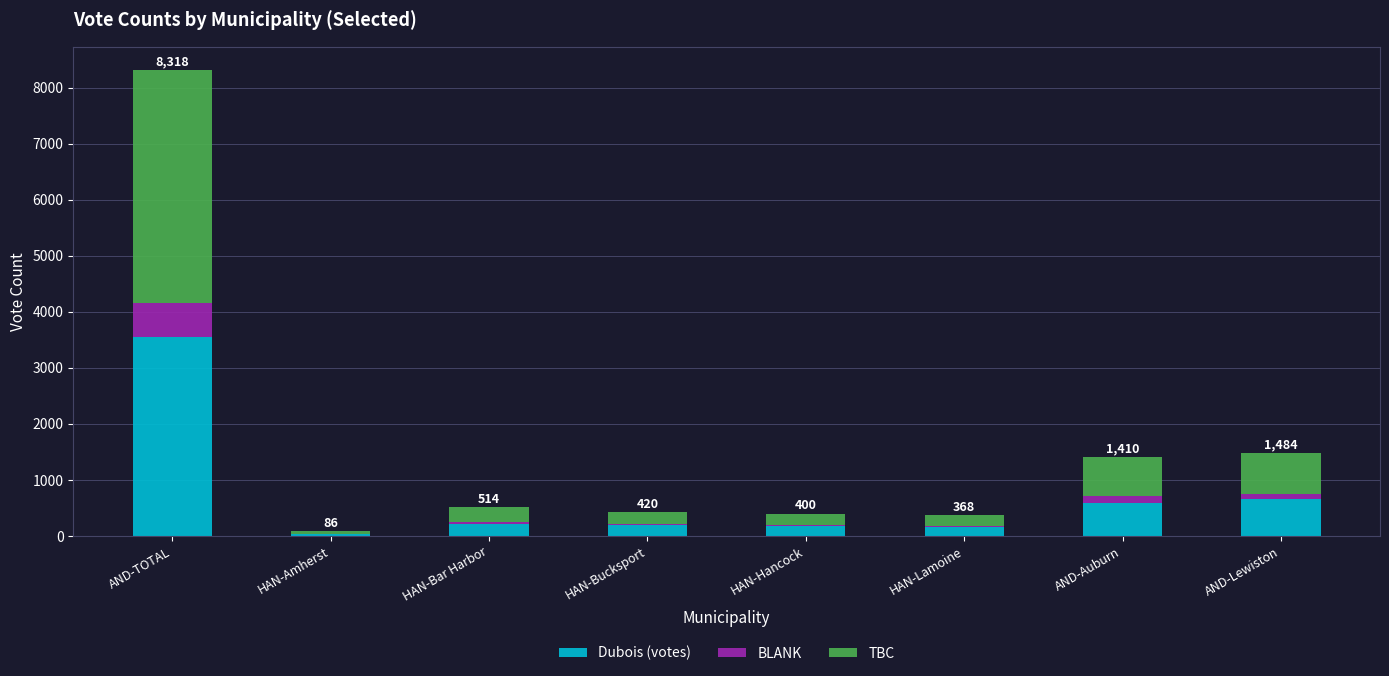

At which category is the sum across all series the highest?

AND-TOTAL